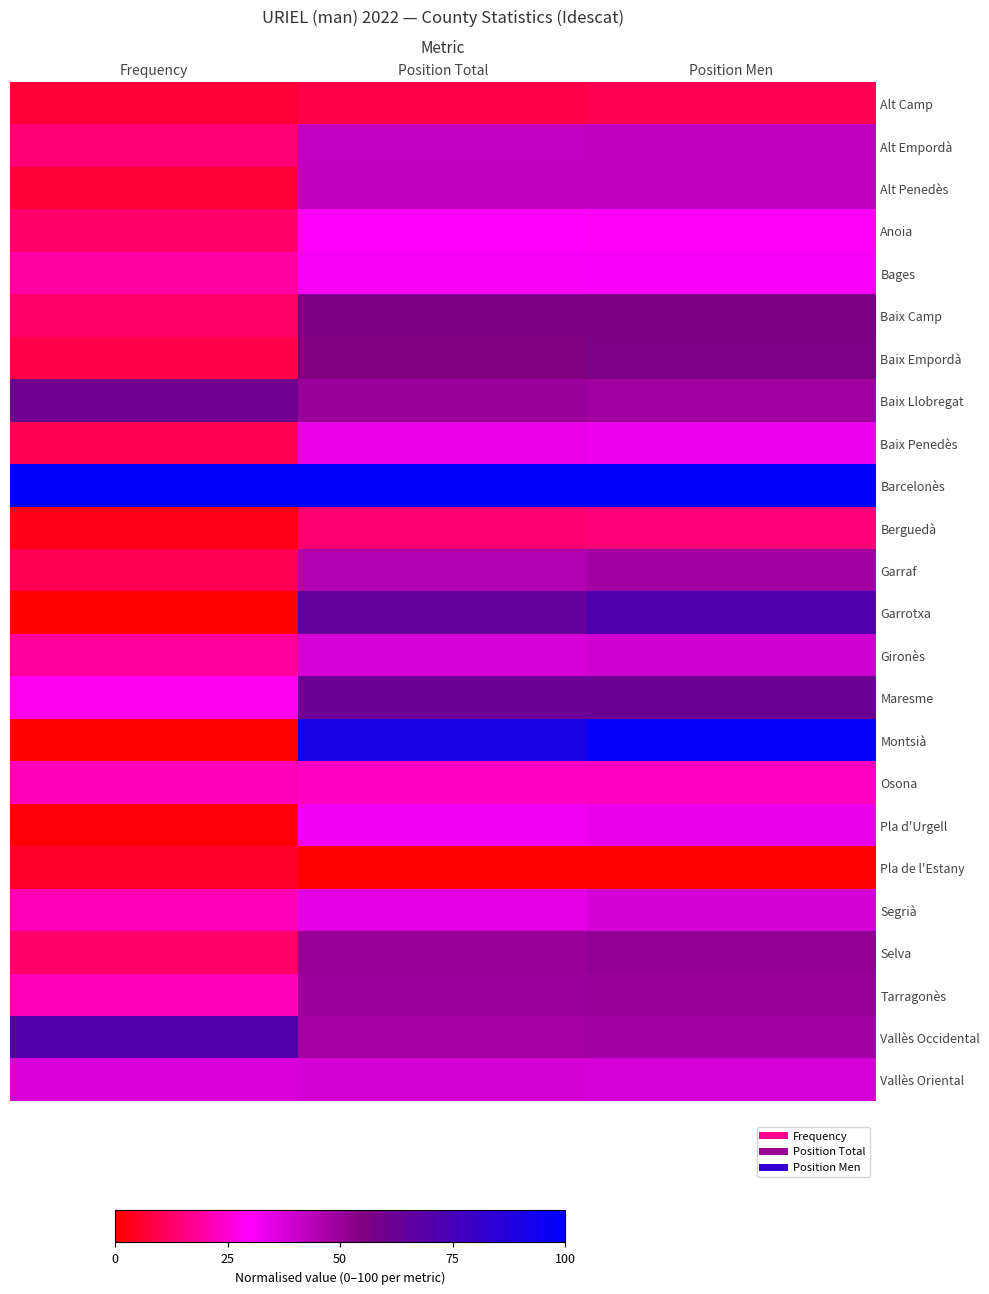

Reading left to right, extract all data points from this chart.

Alt Camp: Frequency=6.9	Position Total=8.8	Position Men=9.8
Alt Empordà: Frequency=13.7	Position Total=41.8	Position Men=42.5
Alt Penedès: Frequency=6.9	Position Total=42.4	Position Men=42.3
Anoia: Frequency=12.7	Position Total=29.8	Position Men=29.0
Bages: Frequency=19.6	Position Total=31.7	Position Men=31.5
Baix Camp: Frequency=12.7	Position Total=57.2	Position Men=57.3
Baix Empordà: Frequency=8.8	Position Total=55.2	Position Men=56.9
Baix Llobregat: Frequency=59.8	Position Total=49.8	Position Men=48.5
Baix Penedès: Frequency=9.8	Position Total=34.7	Position Men=33.5
Barcelonès: Frequency=100.0	Position Total=100.0	Position Men=100.0
Berguedà: Frequency=2.9	Position Total=13.5	Position Men=14.1
Garraf: Frequency=9.8	Position Total=45.6	Position Men=48.1
Garrotxa: Frequency=0.0	Position Total=64.1	Position Men=71.6
Gironès: Frequency=18.6	Position Total=38.3	Position Men=39.3
Maresme: Frequency=28.4	Position Total=62.4	Position Men=62.4
Montsià: Frequency=0.0	Position Total=91.1	Position Men=97.5
Osona: Frequency=21.6	Position Total=23.1	Position Men=22.7
Pla d'Urgell: Frequency=1.0	Position Total=32.8	Position Men=34.2
Pla de l'Estany: Frequency=4.9	Position Total=0.0	Position Men=0.0
Segrià: Frequency=21.6	Position Total=35.3	Position Men=38.7
Selva: Frequency=12.7	Position Total=50.1	Position Men=51.5
Tarragonès: Frequency=21.6	Position Total=49.5	Position Men=50.3
Vallès Occidental: Frequency=70.6	Position Total=47.8	Position Men=48.1
Vallès Oriental: Frequency=37.3	Position Total=38.5	Position Men=38.0